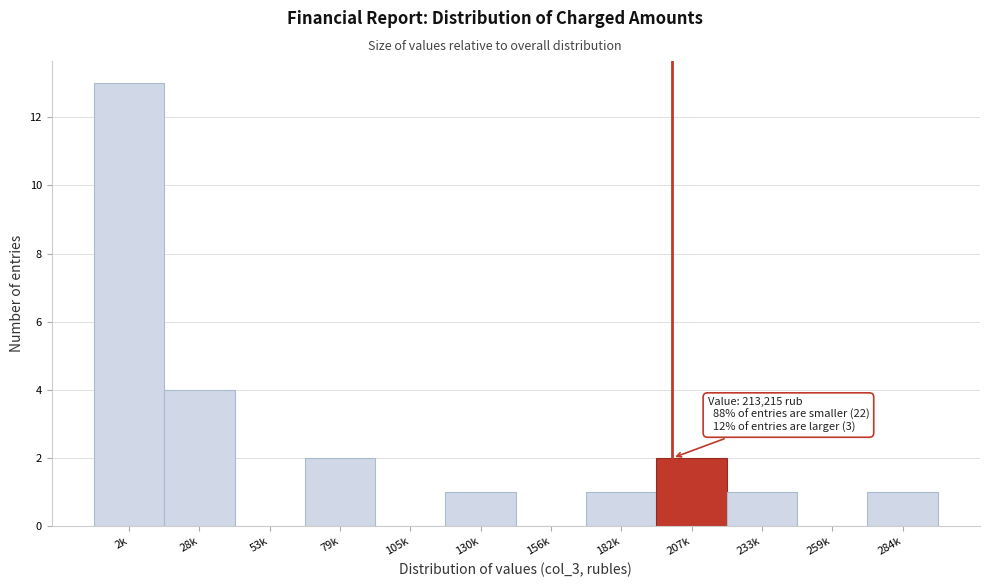

Reading right to left, list all the values displayed in this chart.

284k=1	259k=0	233k=1	207k=2	182k=1	156k=0	130k=1	105k=0	79k=2	53k=0	28k=4	2k=13